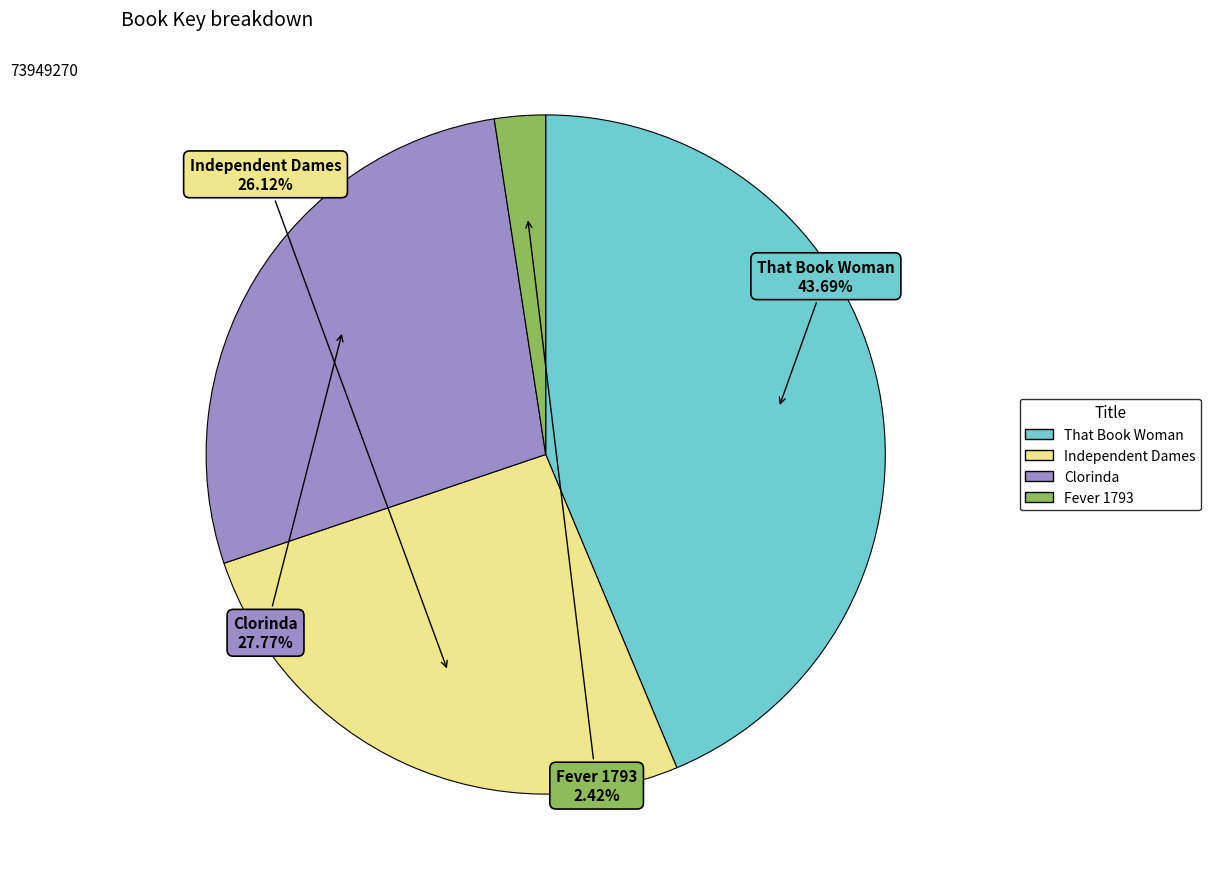

To the nearest percent, what portion does Fever 1793 represent?

2%